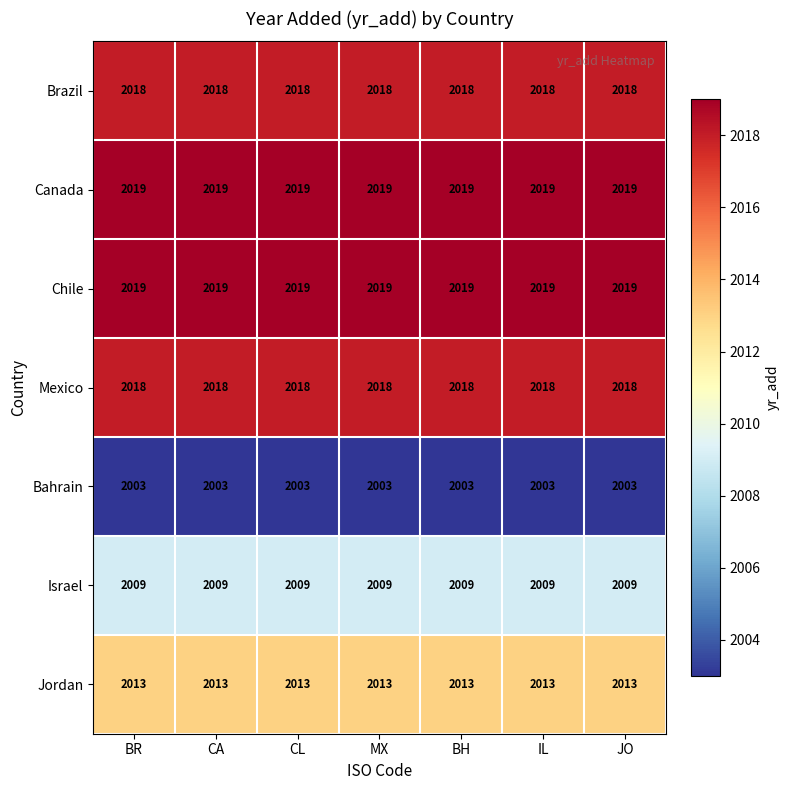

The value of Jordan at MX is 2013. True or false?

True